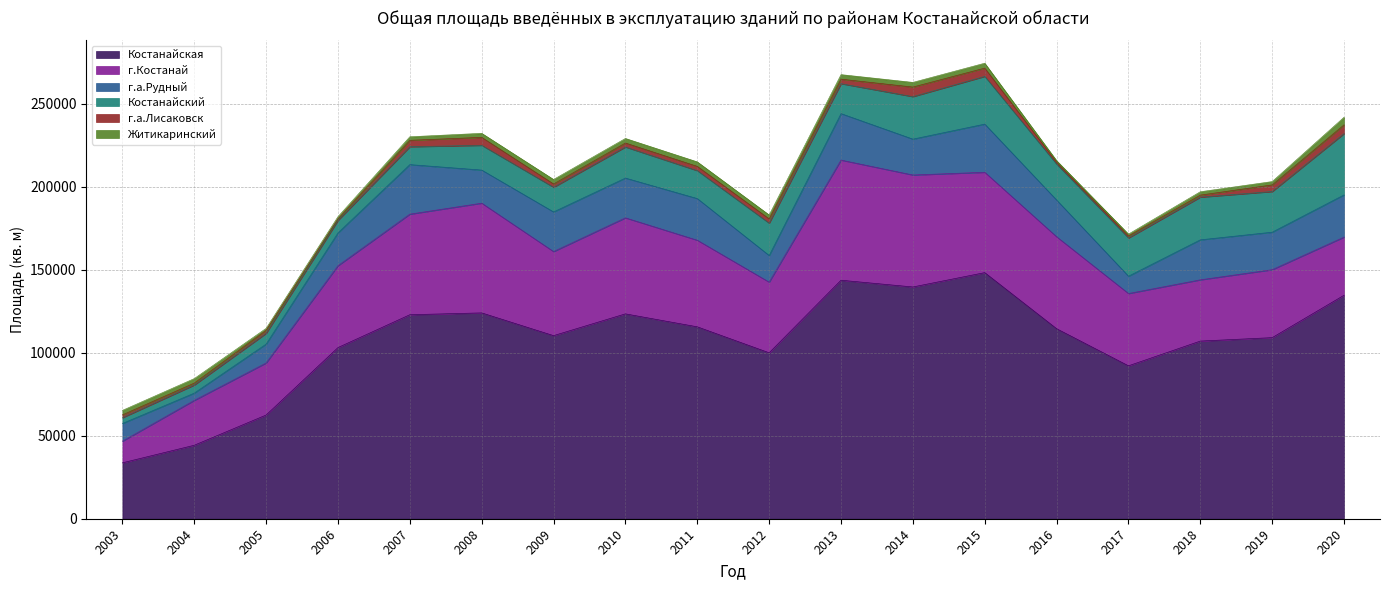

At which category does the chart reach its peak across all series?

2015